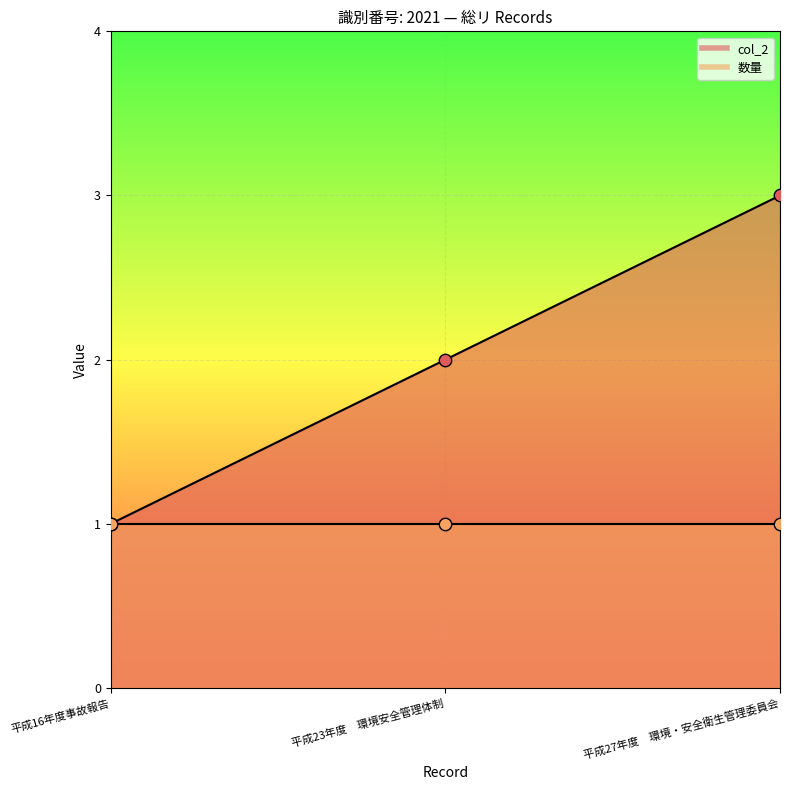

Between 平成27年度　環境・安全衛生管理委員会 and 平成23年度　環境安全管理体制, which is larger?

平成27年度　環境・安全衛生管理委員会